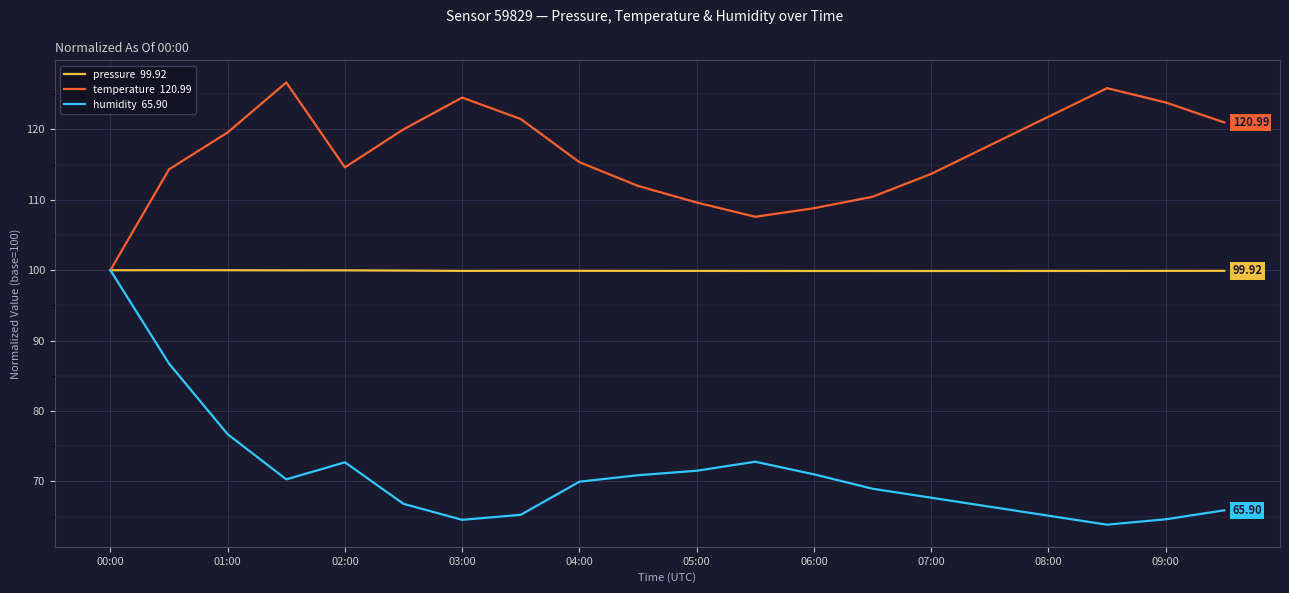

How many lines are shown in the chart?

3